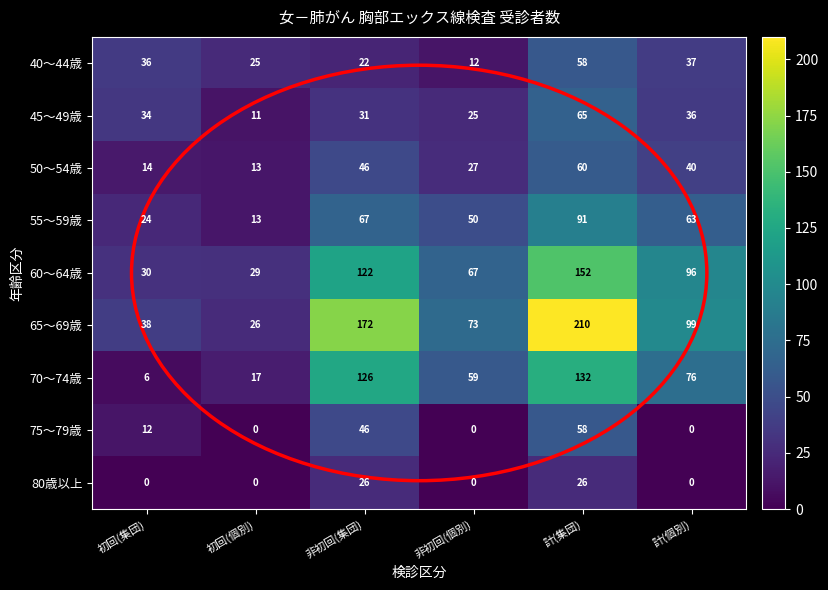

What is the difference between the maximum and second lowest values in the 40～44歳 series?

36